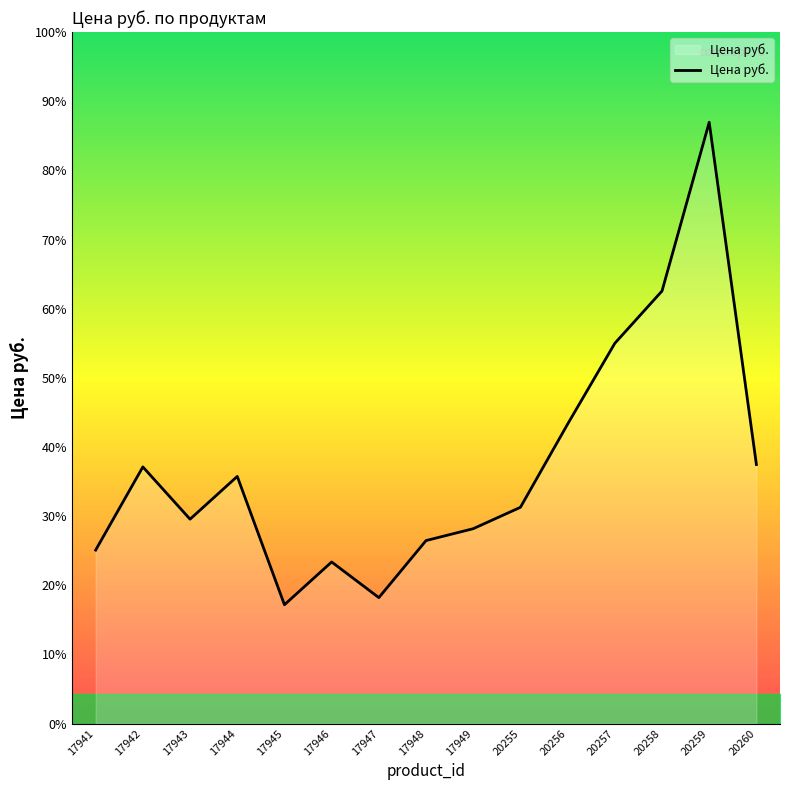

Reading left to right, what are all the values shown in this chart?

17941=1127.8	17942=1668.6	17943=1328.7	17944=1606.8	17945=772.5	17946=1050.6	17947=818.8	17948=1189.6	17949=1266.9	20255=1405.9	20256=1946.7	20257=2472.0	20258=2811.9	20259=3908.8	20260=1684.0